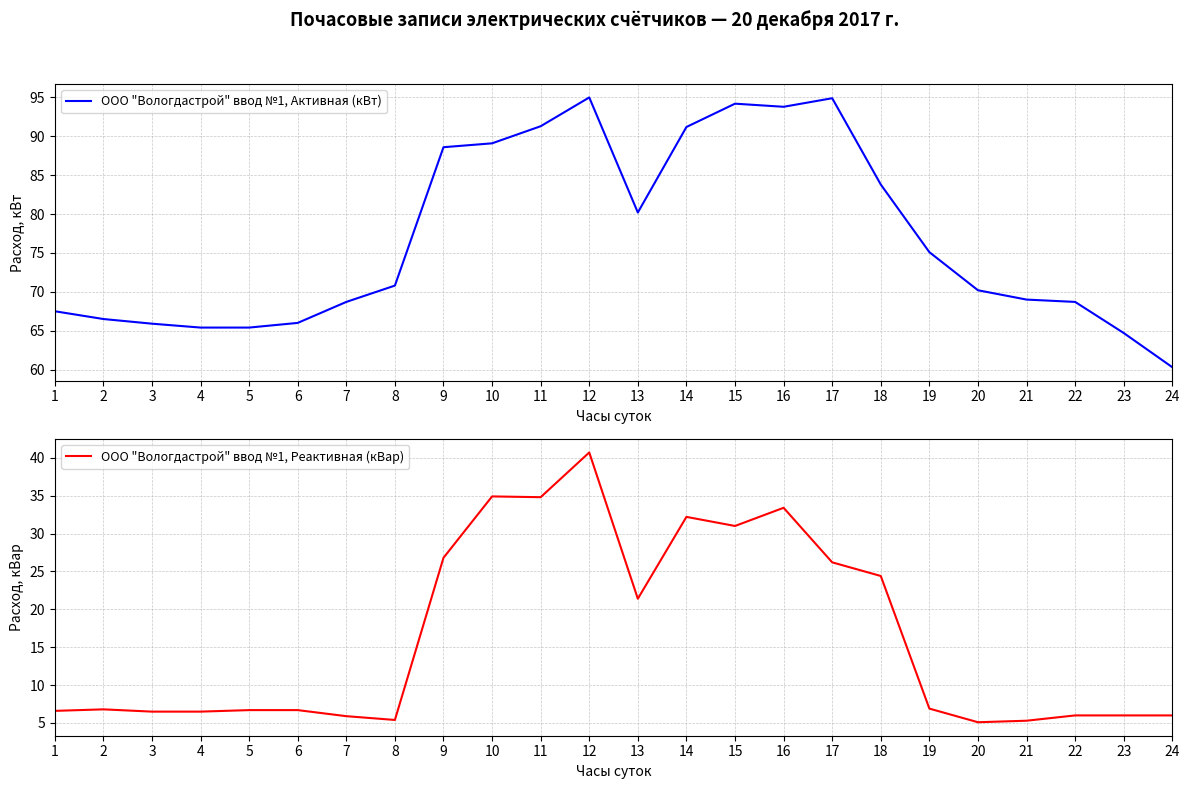

How many lines are shown in the chart?

2